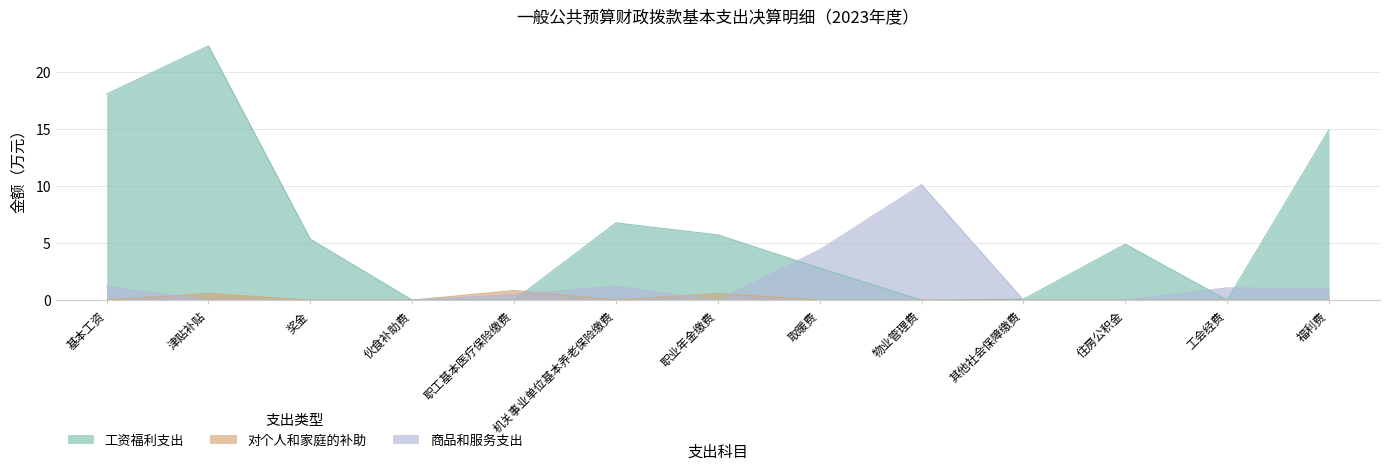

Reading left to right, what are all the values shown in this chart?

工资福利支出: 18.0	22.2	5.3	0.0	0.0	6.8	5.7	2.8	0.0	0.1	4.9	0.0	14.9
对个人和家庭的补助: 0.0	0.6	0.0	0.0	0.8	0.0	0.6	0.0	0.0	0.0	0.0	0.0	0.0
商品和服务支出: 1.2	0.0	0.0	0.0	0.5	1.2	0.0	4.4	10.1	0.0	0.0	1.1	1.0